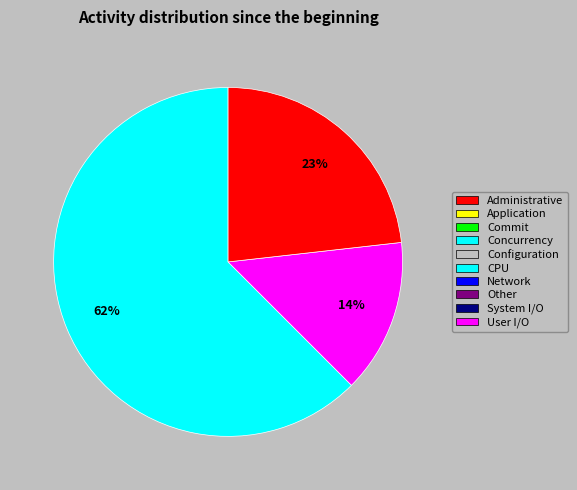

Is there a majority slice in this chart?

Yes